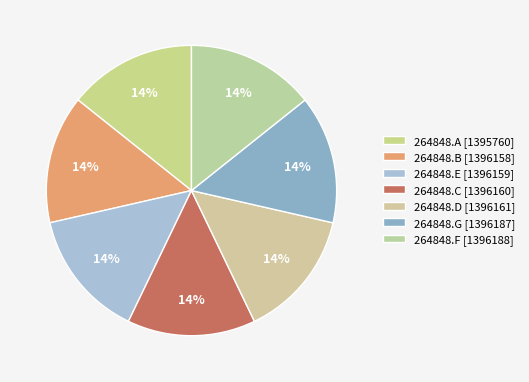

How many slices are in this pie chart?

7